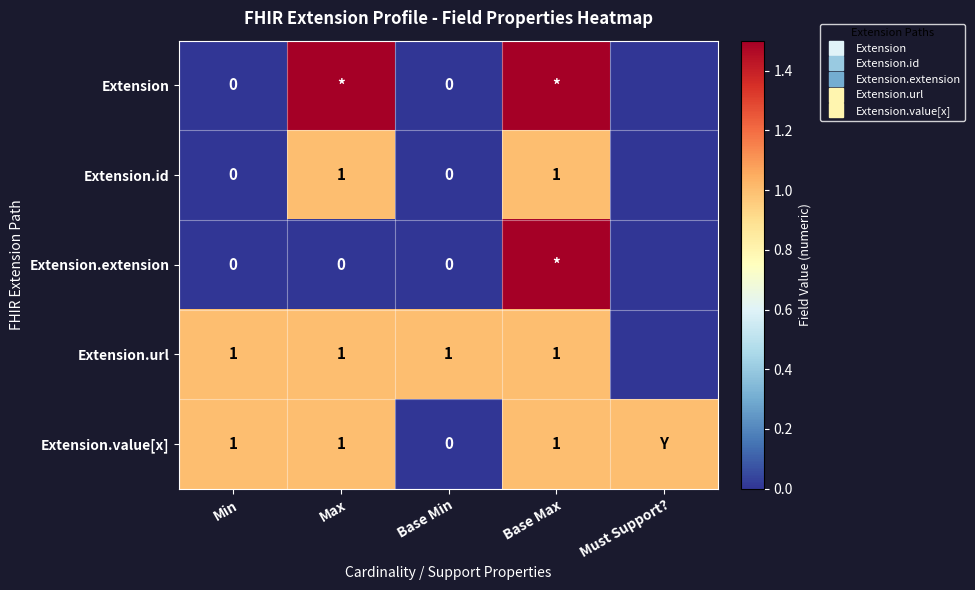

Which category has the lowest value across all series?

Min